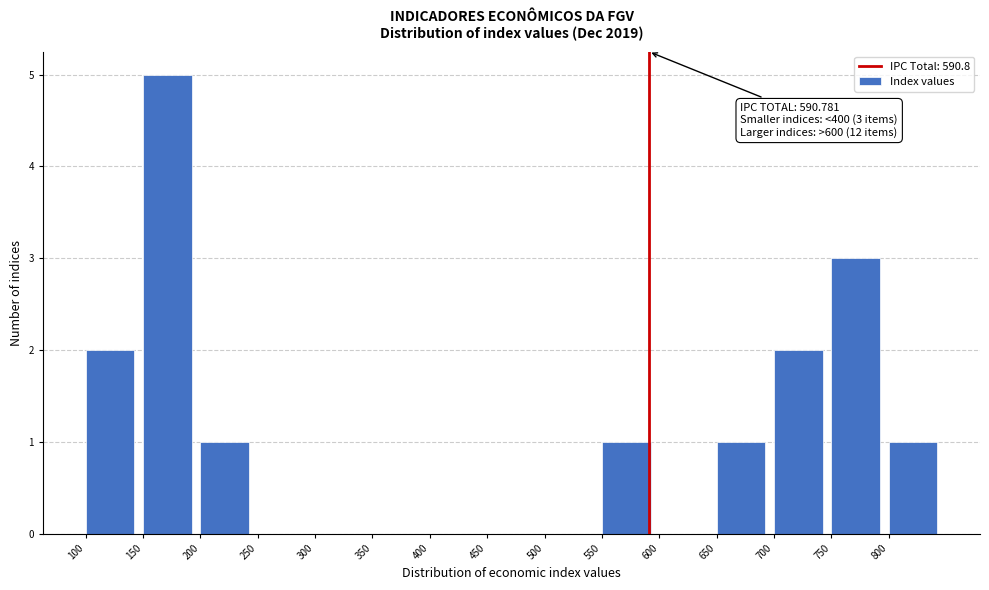

Which range on the x-axis has the tallest bar?

150 to 200